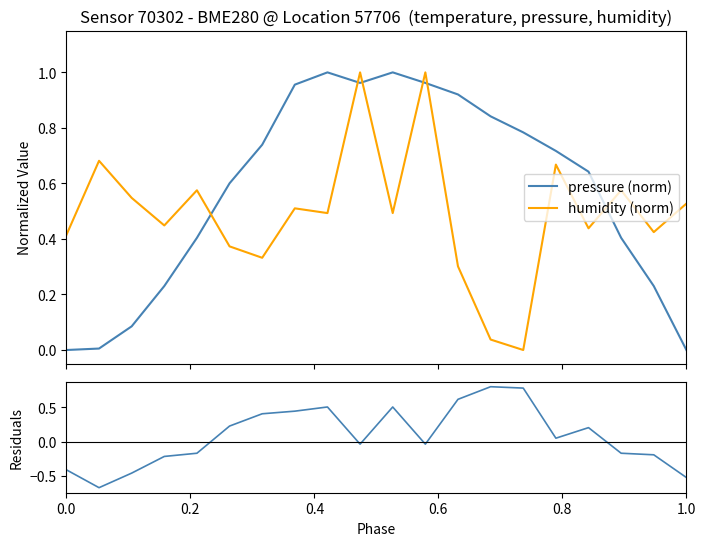

After their last crossing, which series has the higher values: humidity (norm) or residuals?

humidity (norm)